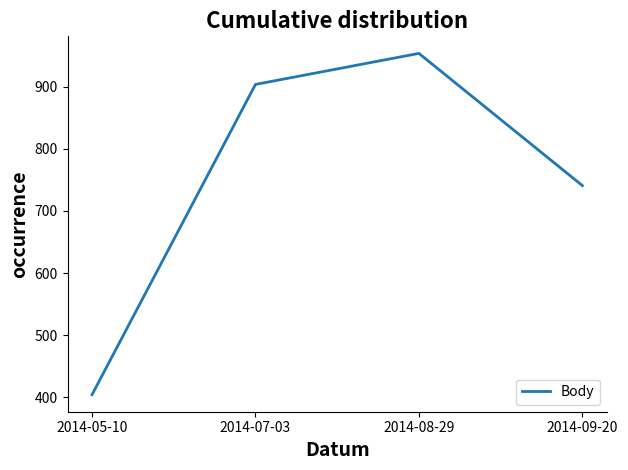

List the labels in order of value, smallest first.

2014-05-10, 2014-09-20, 2014-07-03, 2014-08-29